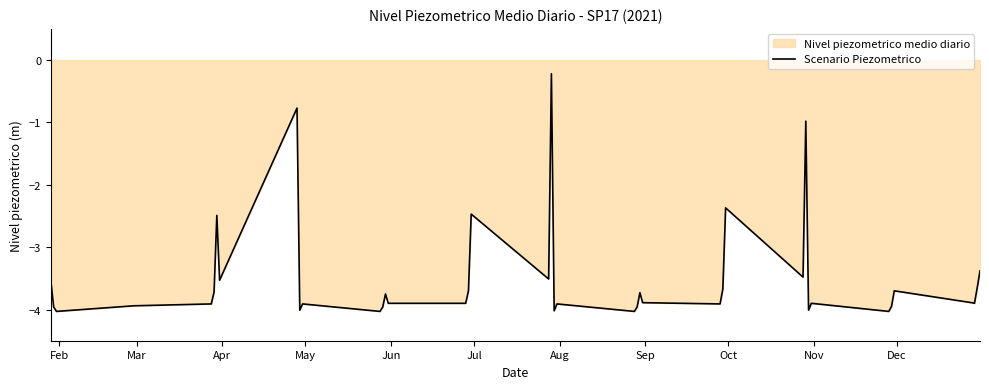

What is the difference between the maximum and minimum values?

3.8